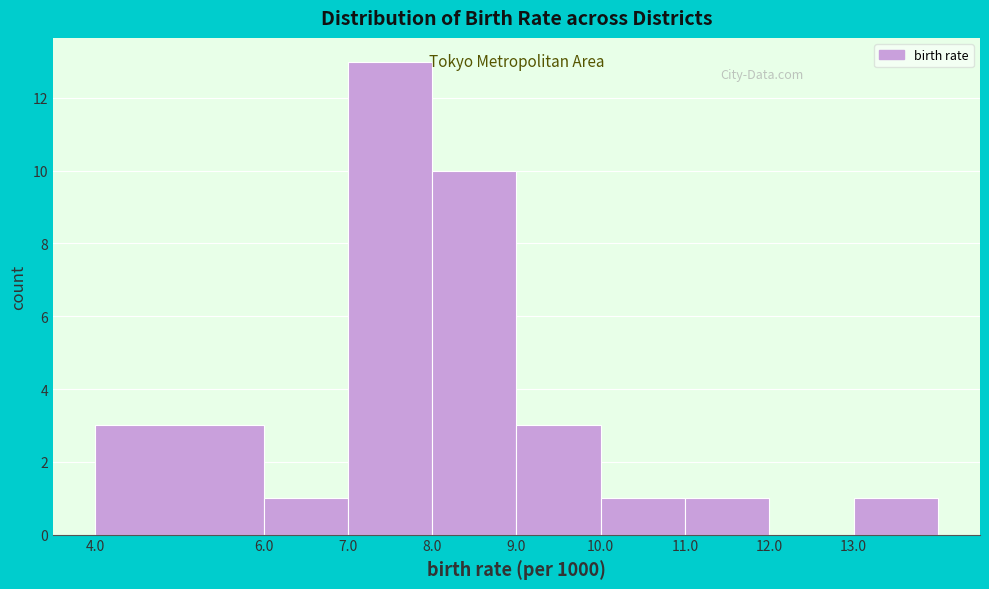

How tall is the bar that spans 10 to 11 on the x-axis? The values are not printed on the chart, so give them approximately, as read against the axis.

1